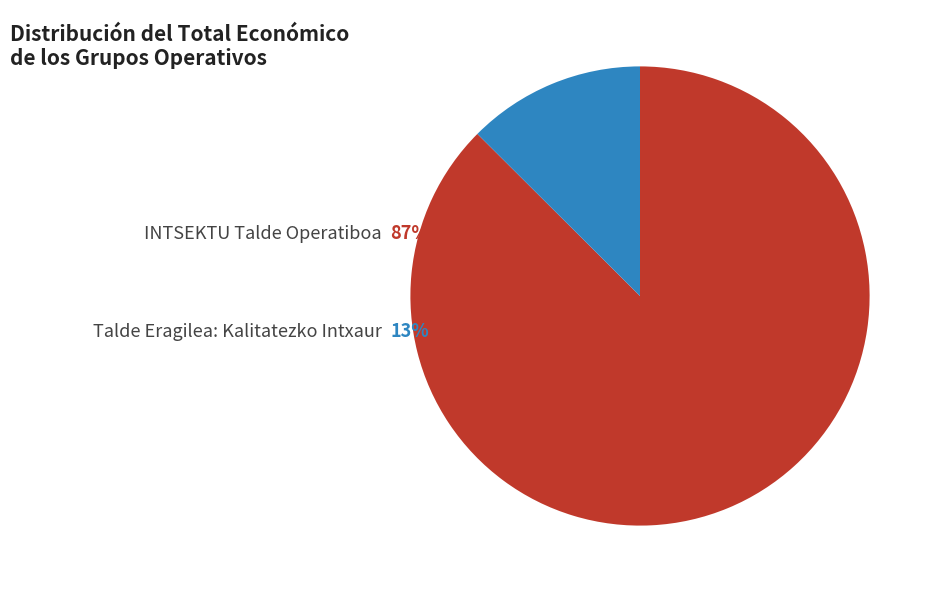

How many segments does this pie chart have?

2